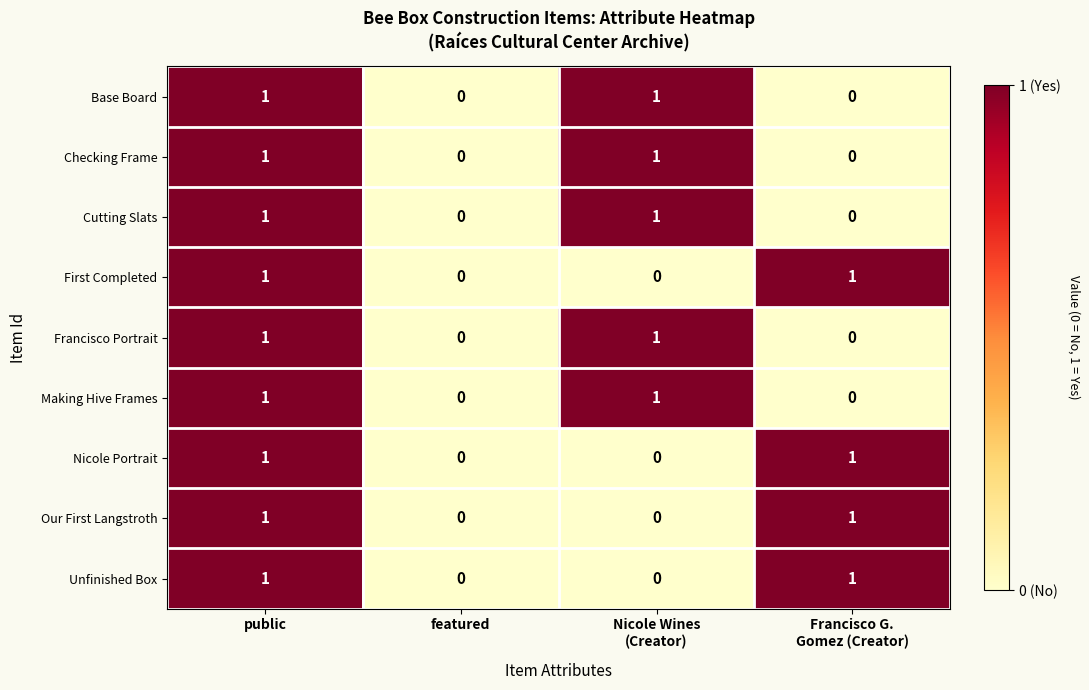

Is it true that Nicole Portrait equals 0 at public?

False